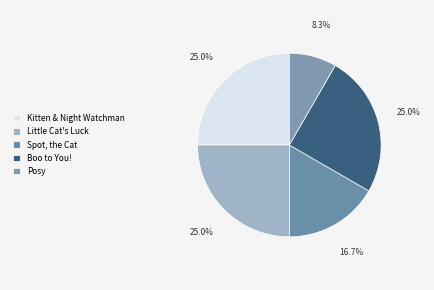

The Little Cat's Luck slice represents 25% of the pie. True or false?

True